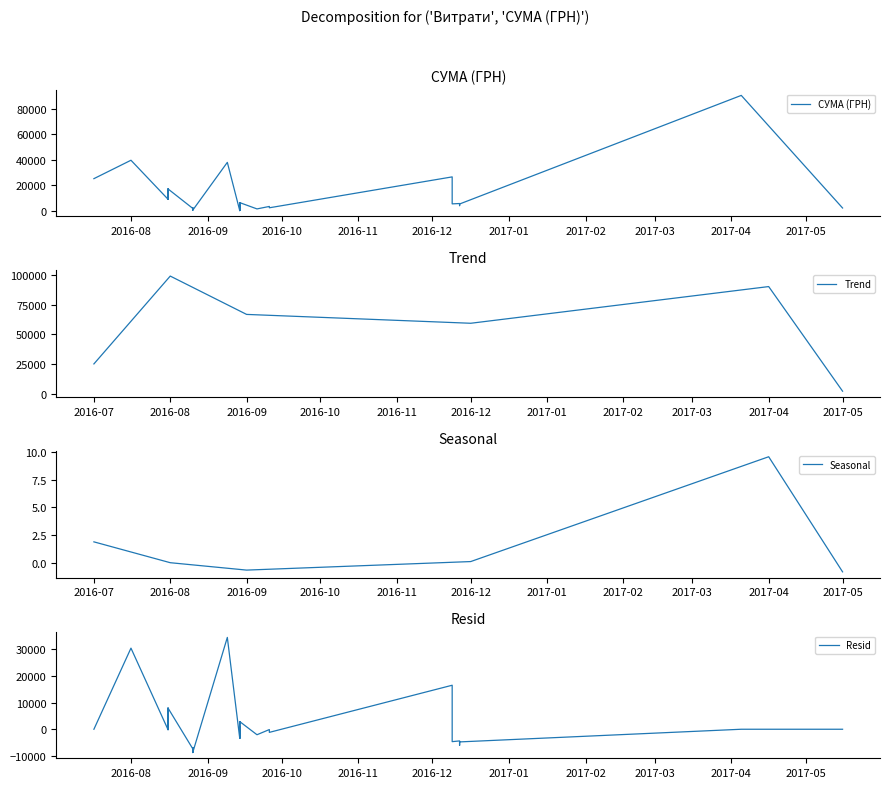

True or false: the data has more than 1 interior local peaks.

True